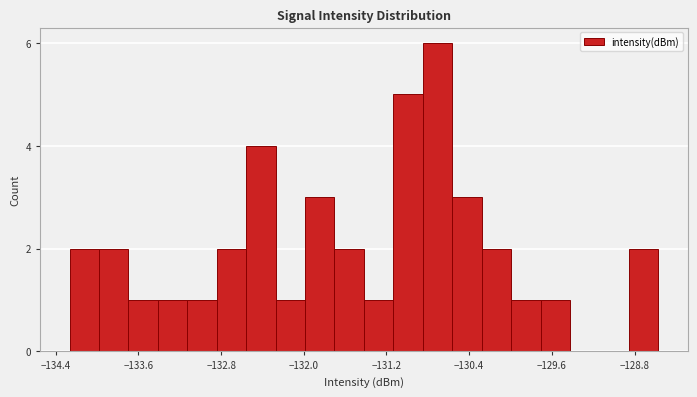

Around what value on the x-axis is the tallest bar? Give the approximate position of its centre, as read against the axis.

-130.7